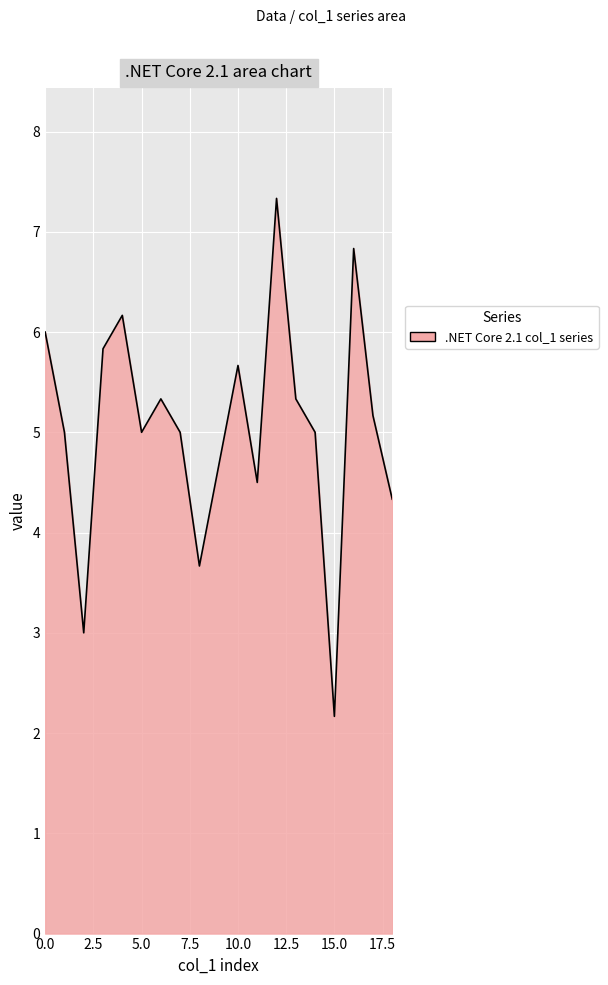

What is the maximum value shown in the chart?

7.3